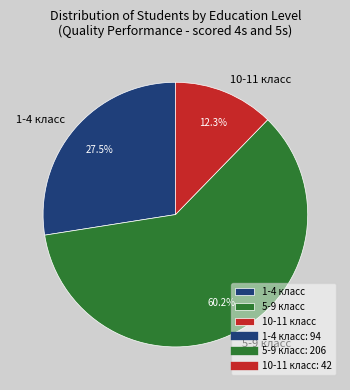

How many slices are in this pie chart?

3